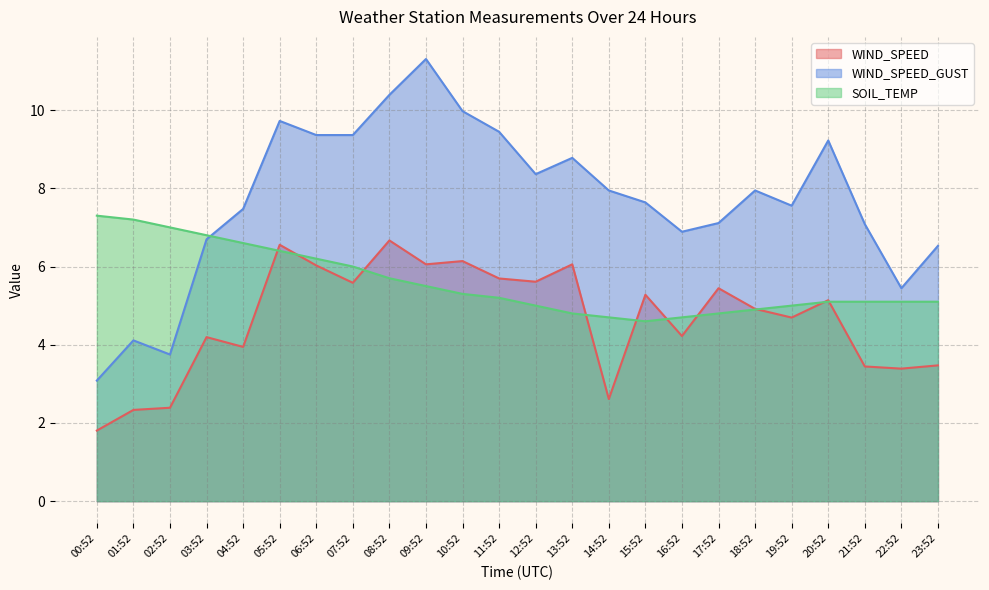

At which label does WIND_SPEED first exceed 5?

05:52